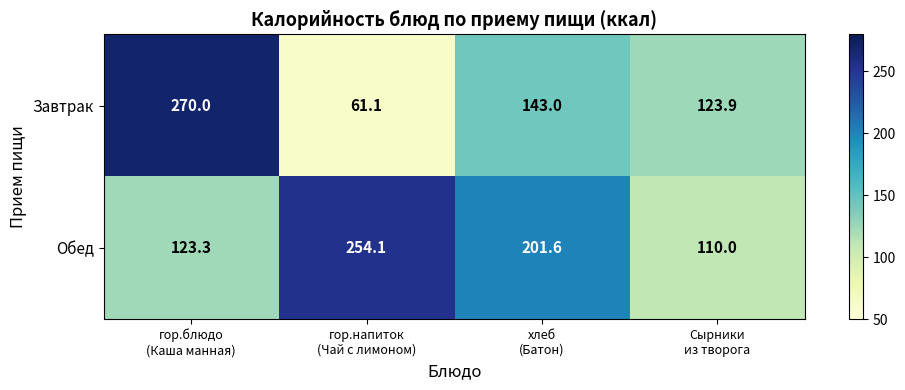

Rank the series by their average value, from highest to lowest.

Обед, Завтрак